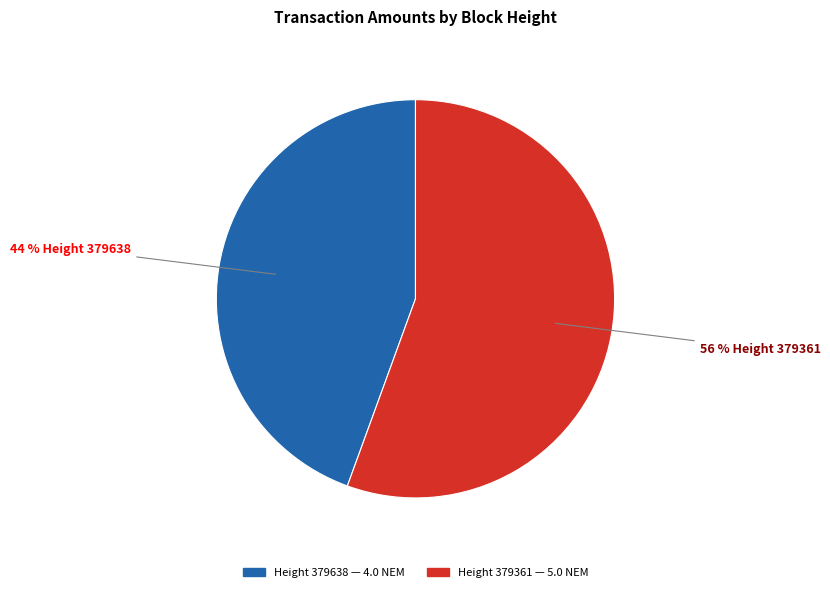

How many slices are in this pie chart?

2